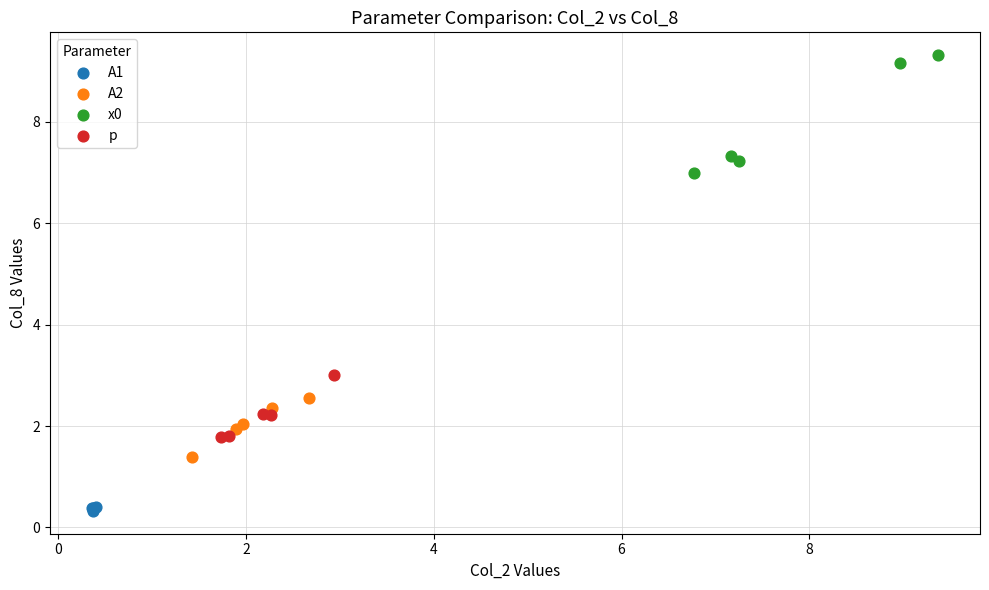

Which series reaches the maximum Y coordinate?

x0